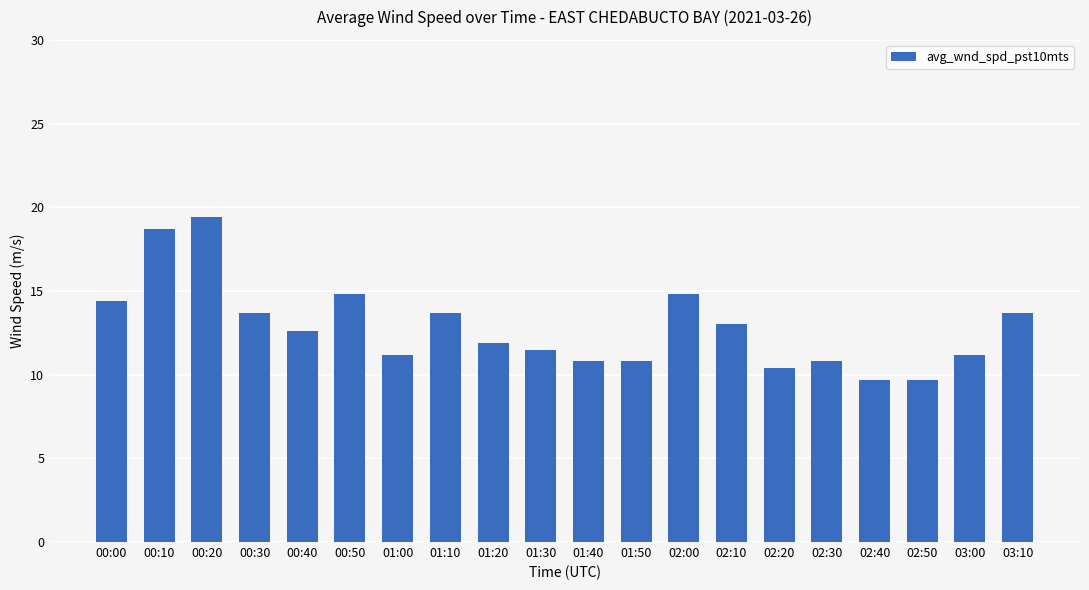

What is the change in value from 01:40 to 02:40?

-1.1